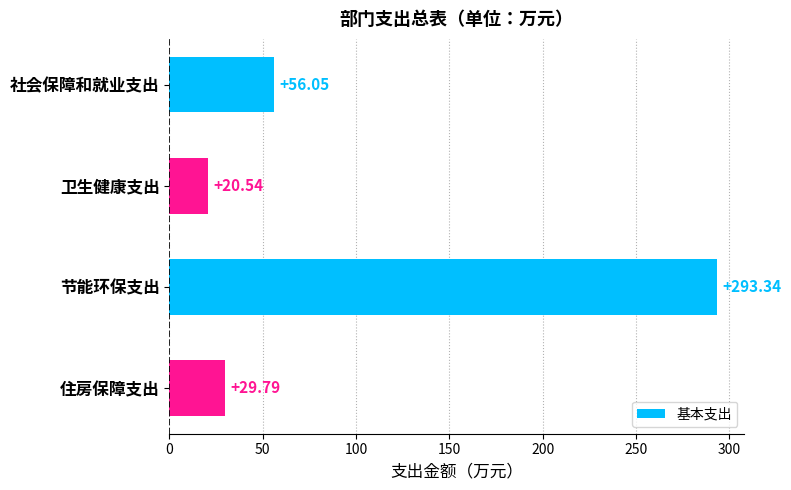

What is the ratio of the value at 住房保障支出 to the value at 社会保障和就业支出?

0.5